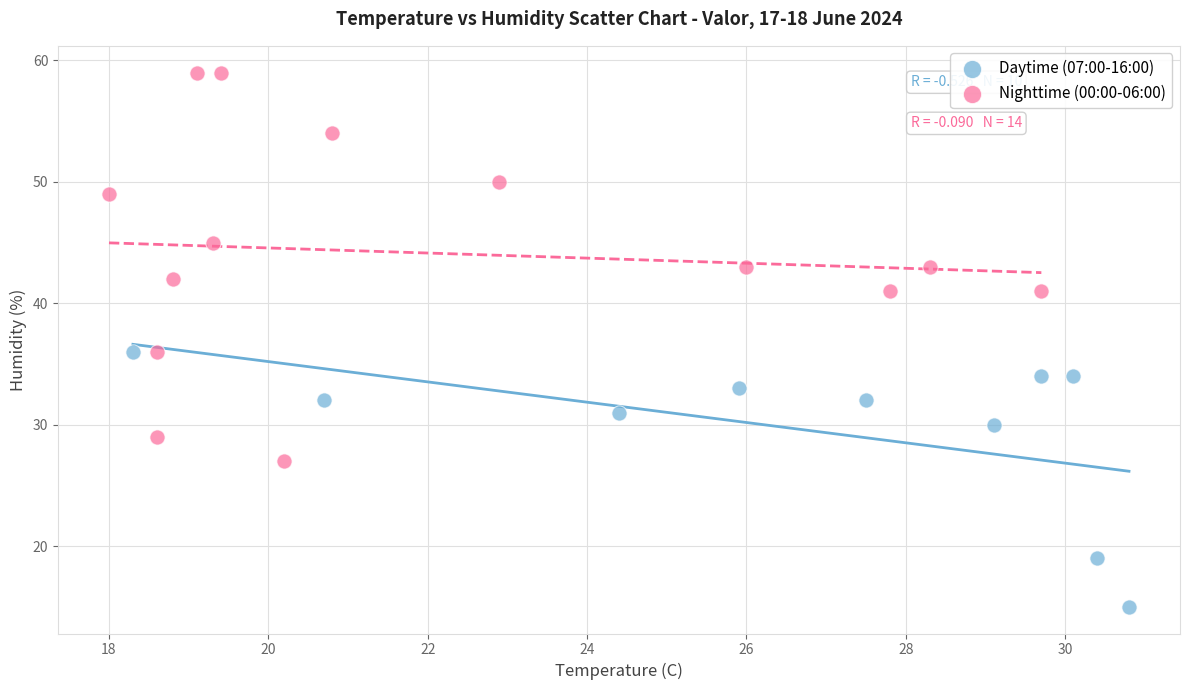

Which series contains the lowest Y value?

Daytime (07:00-16:00)